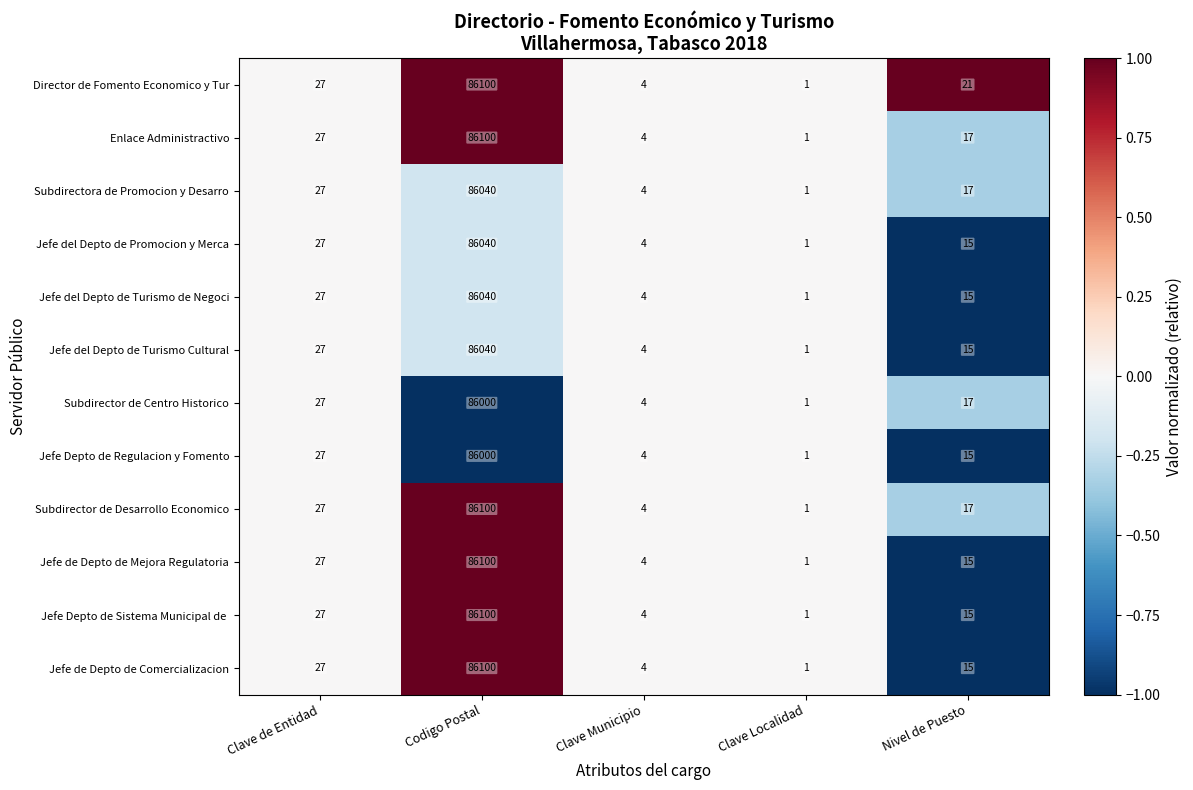

Which series has the largest total across all categories?

Director de Fomento Economico y Tur